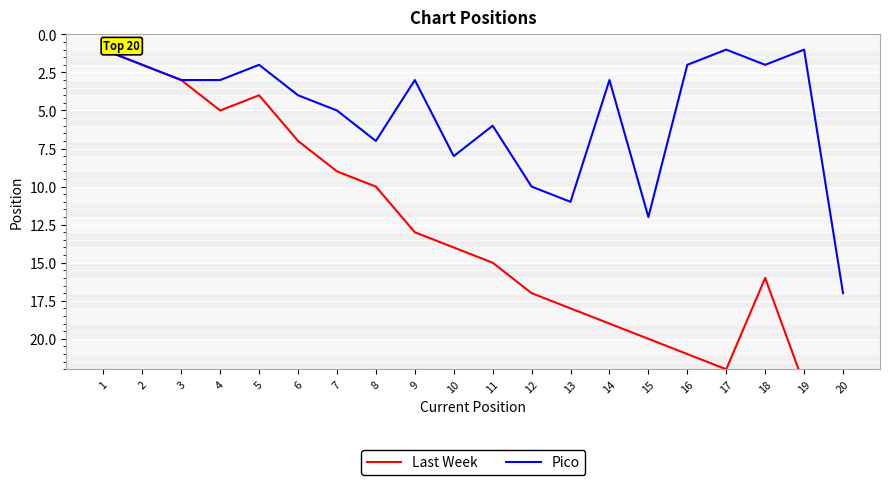

What is the difference between the maximum and second lowest values in the Last Week series?

22